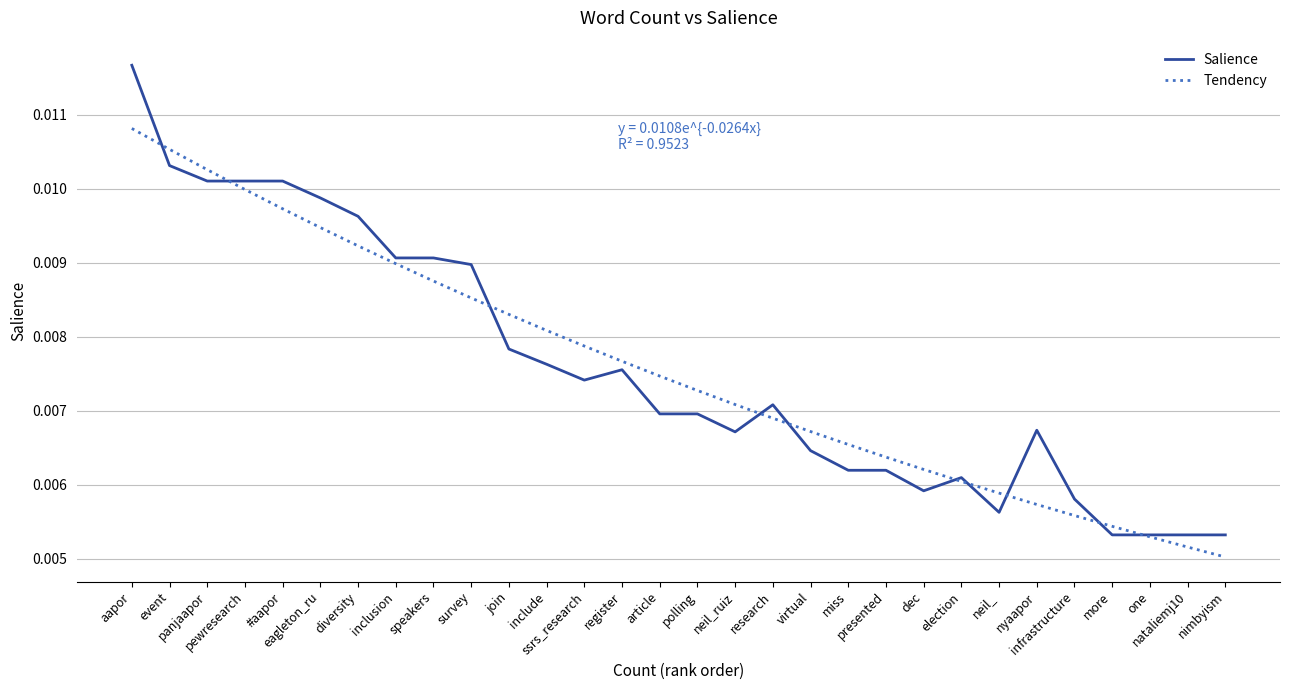

Which series has the largest range (max minus min)?

Salience